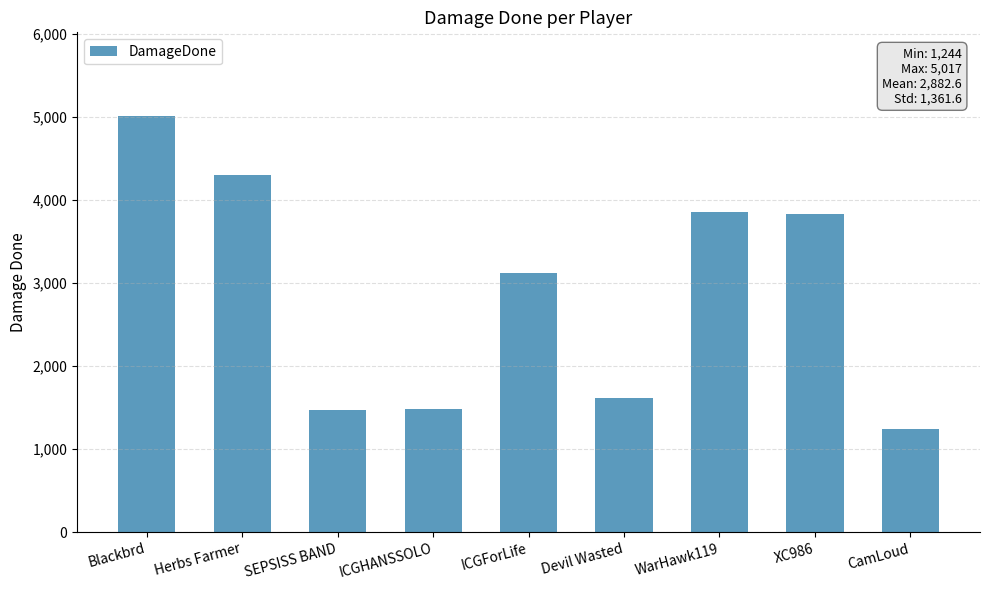

The value at ICGHANSSOLO is 1484. True or false?

True